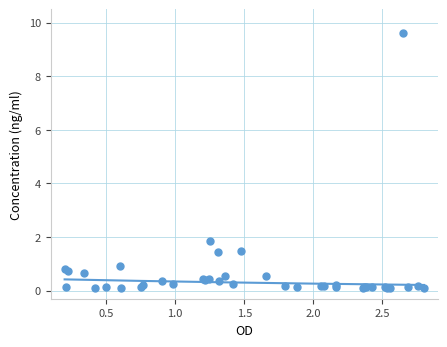

What Y value in the scatter plot is closest to 4?

1.9